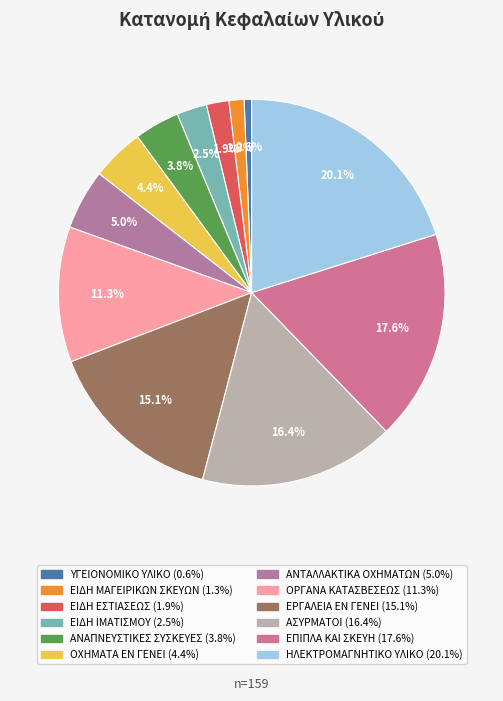

Is ΟΡΓΑΝΑ ΚΑΤΑΣΒΕΣΕΩΣ the majority of the pie?

No